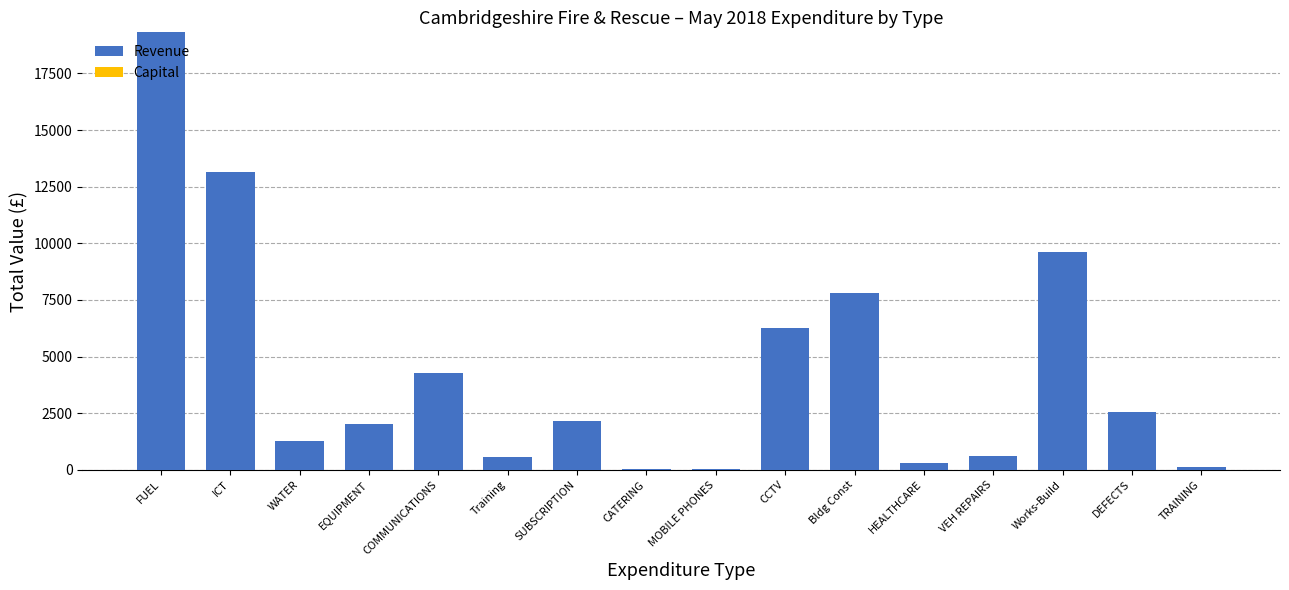

Read the value at Training.

570.0